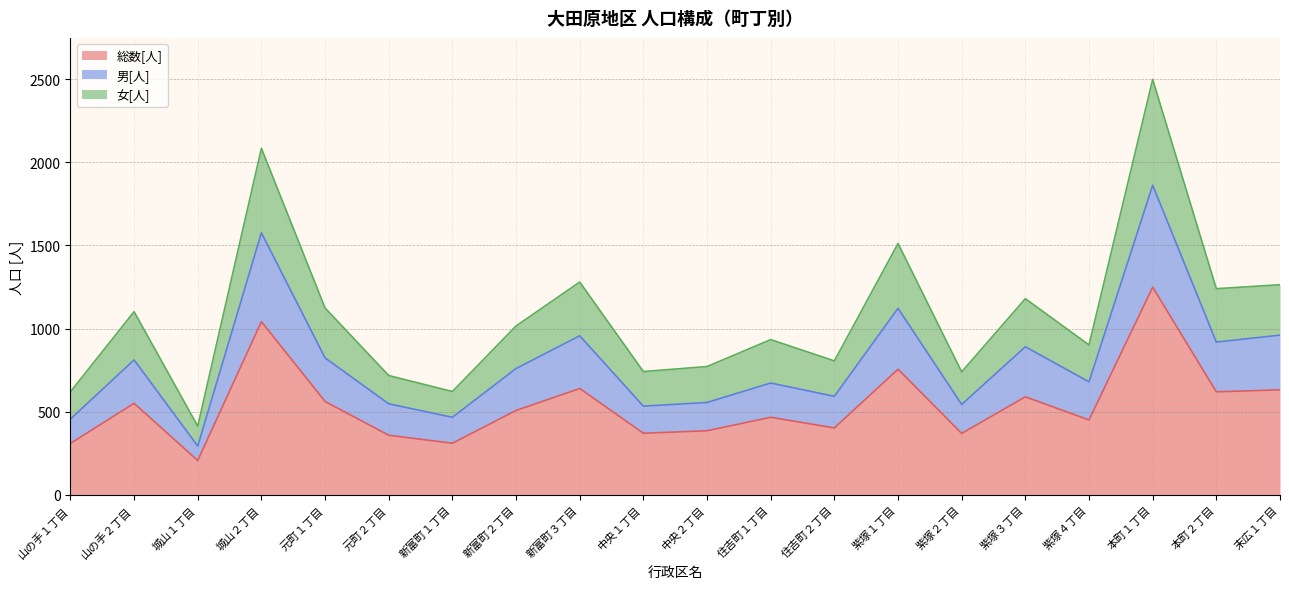

In 女[人], how many points are higher than both neighbors (excluding endpoints)?

7